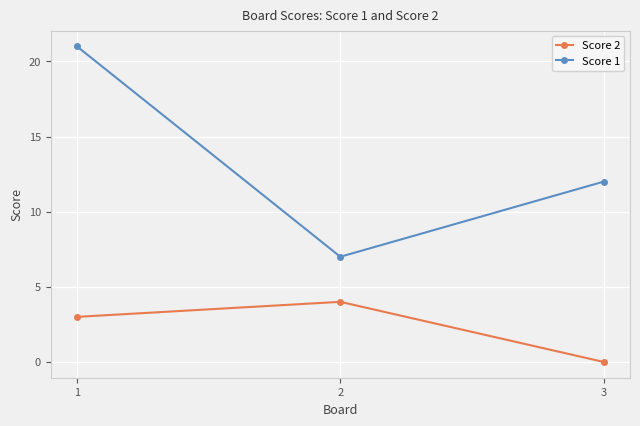

What is the sum of the Score 1 values at 3 and 2?

19